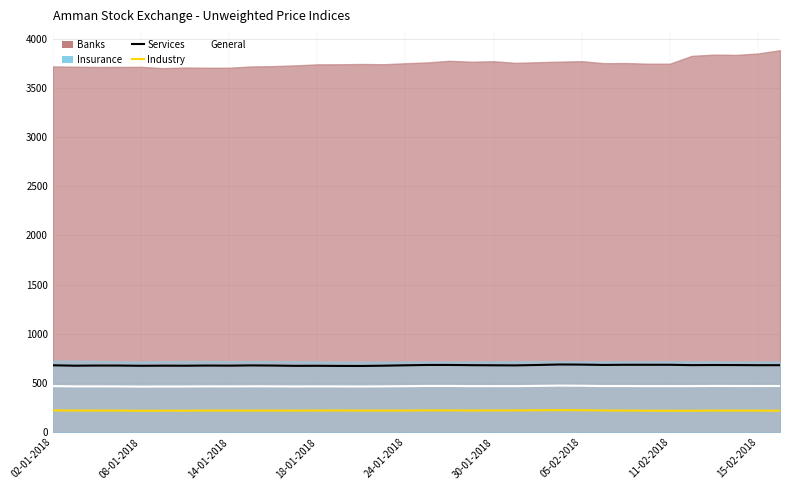

At how many categories does at least one series exceed 590?

34